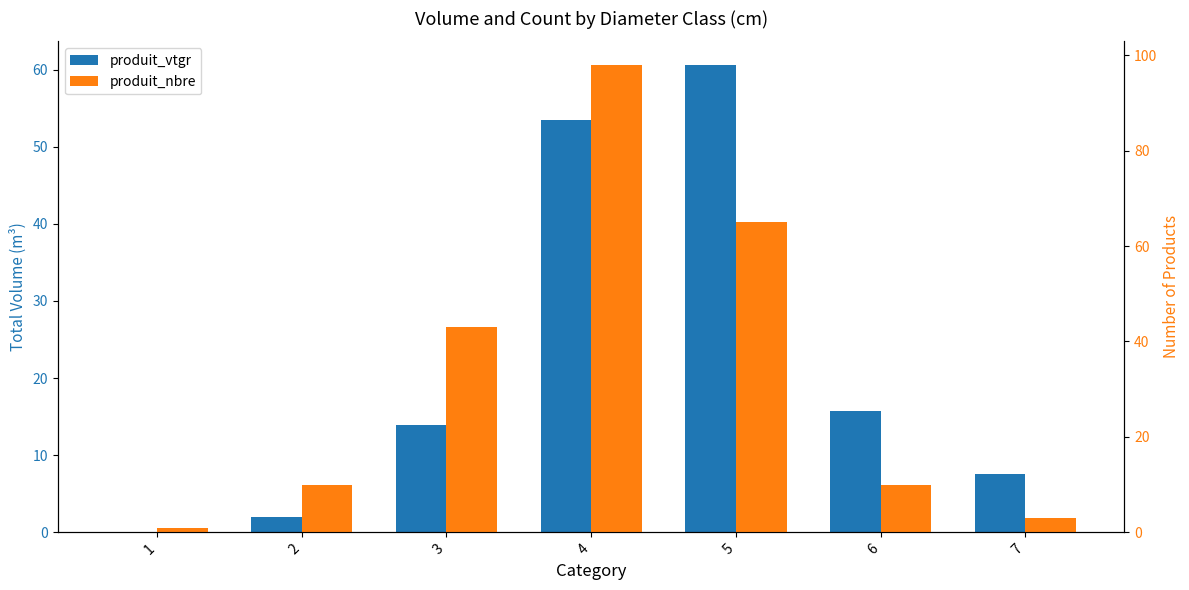

The produit_nbre series shows 3.0 at 7. True or false?

True